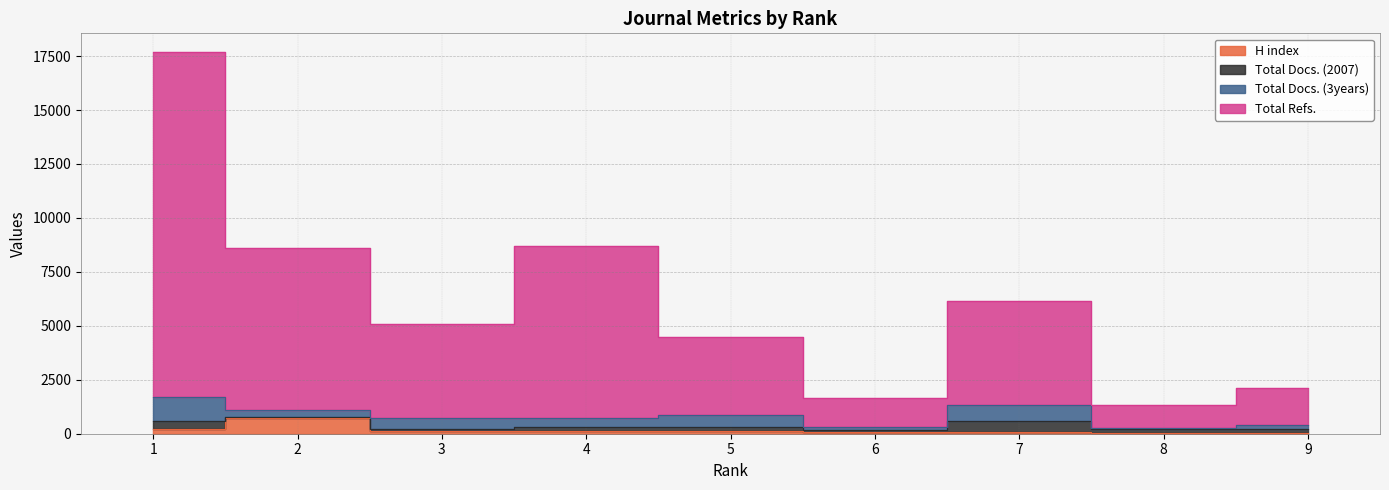

What is the smallest value displayed?

19